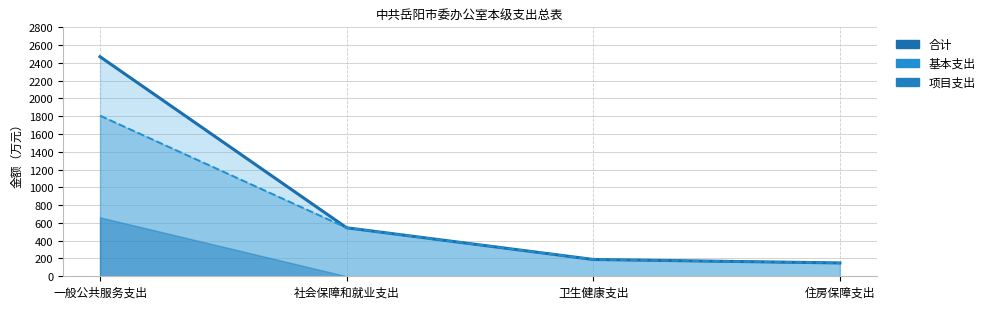

What is the difference between the 基本支出_line values at 住房保障支出 and 一般公共服务支出?

1656.6